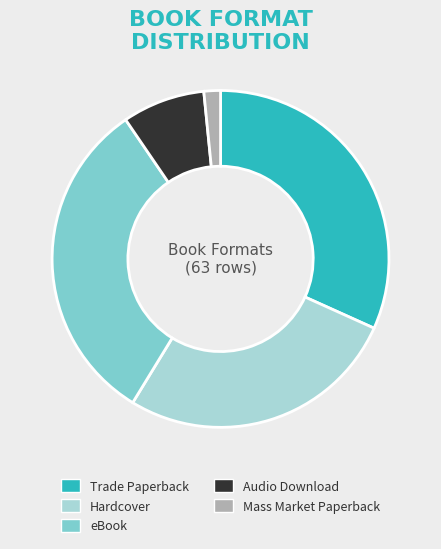

Is there any slice that represents more than half of the pie?

No